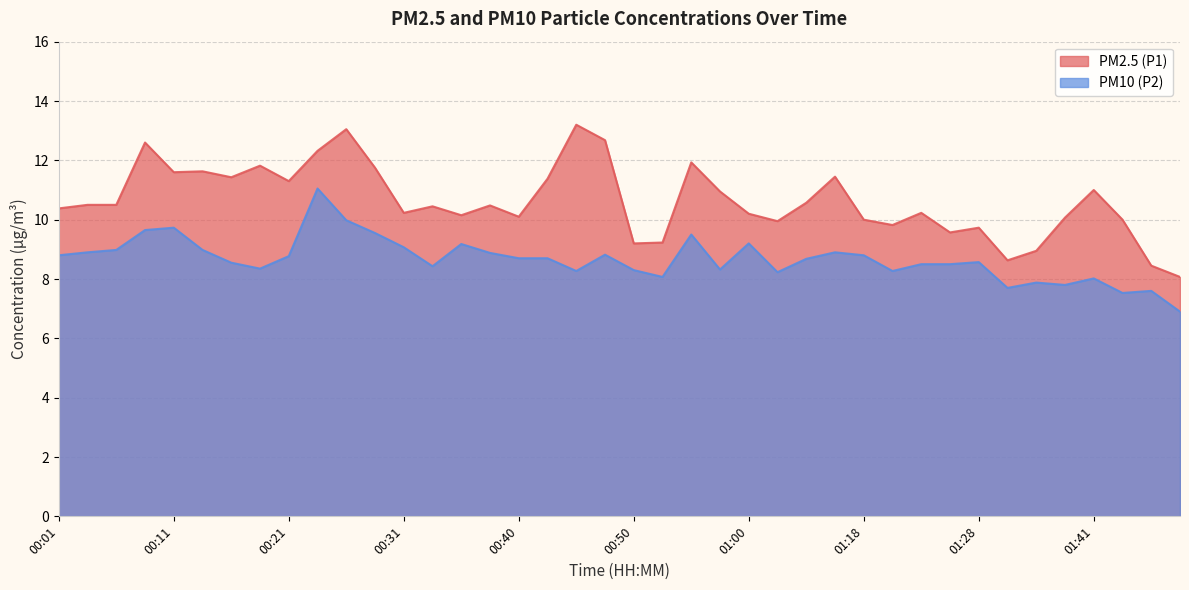

What is the approximate value of PM10 (P2) at 01:46?

7.6